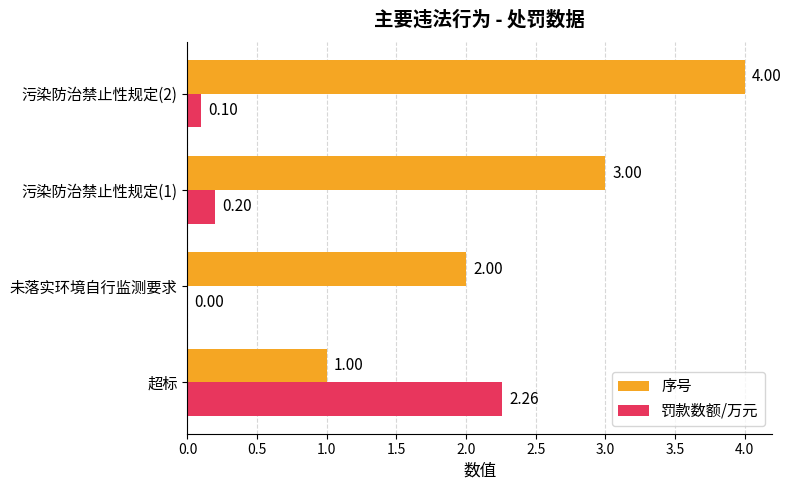

What is the sum of the 罚款数额/万元 values at 污染防治禁止性规定(2) and 污染防治禁止性规定(1)?

0.3